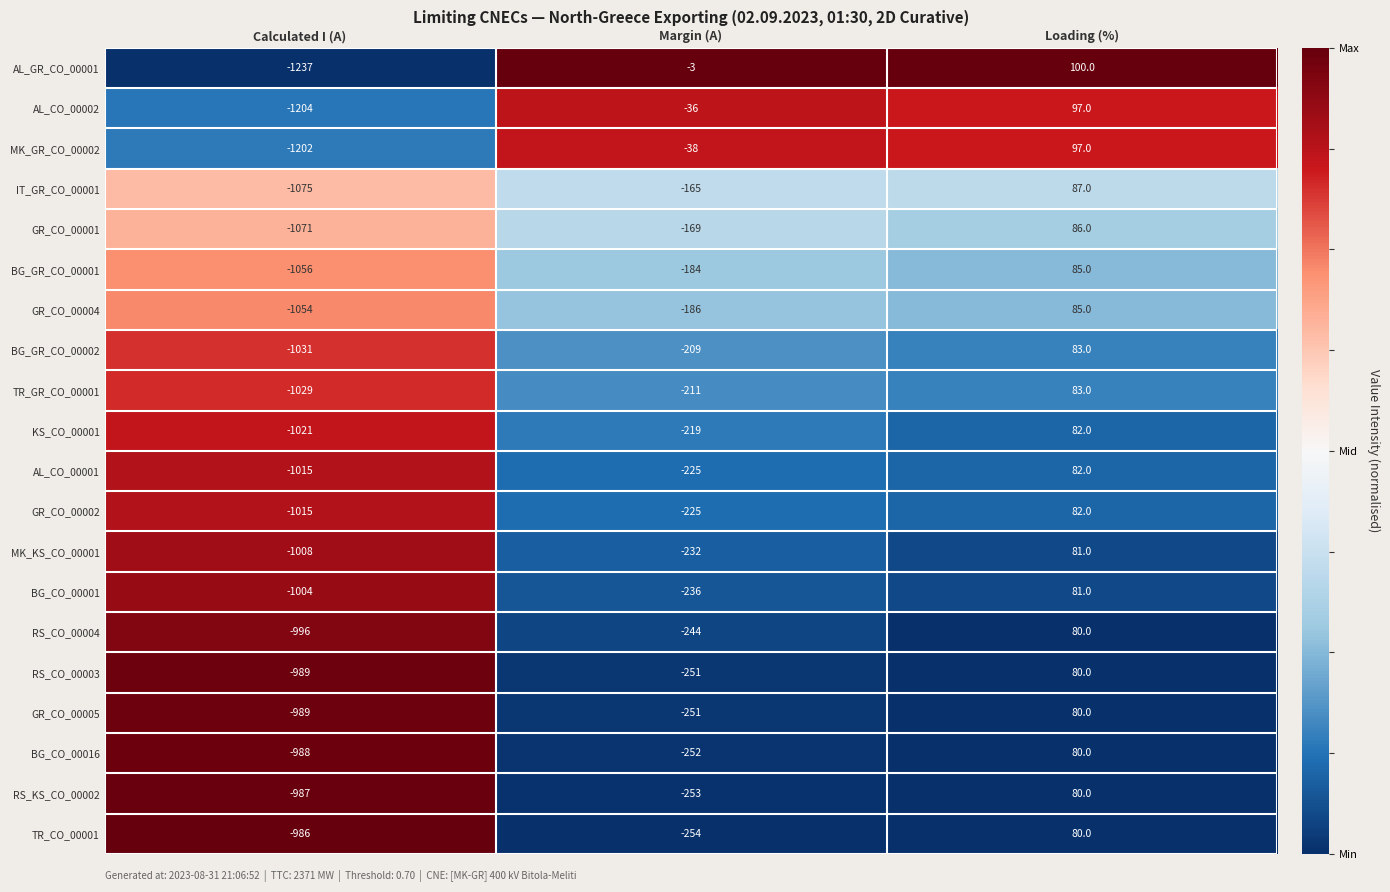

How many categories are shown in the chart?

3